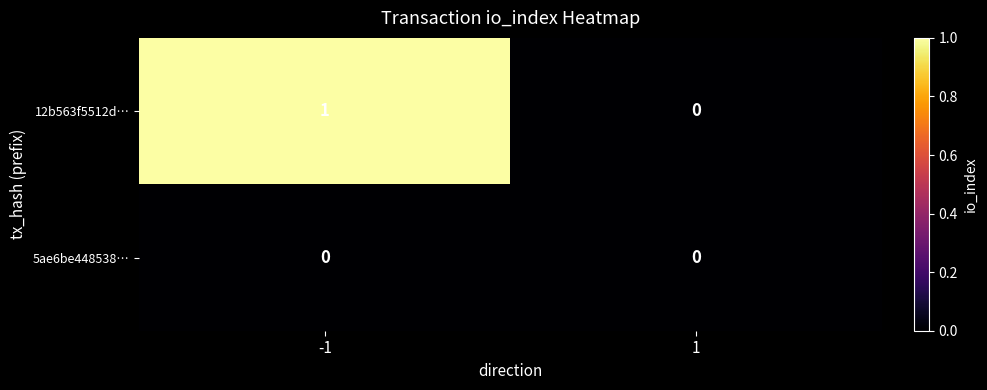

What is the greatest value displayed?

1